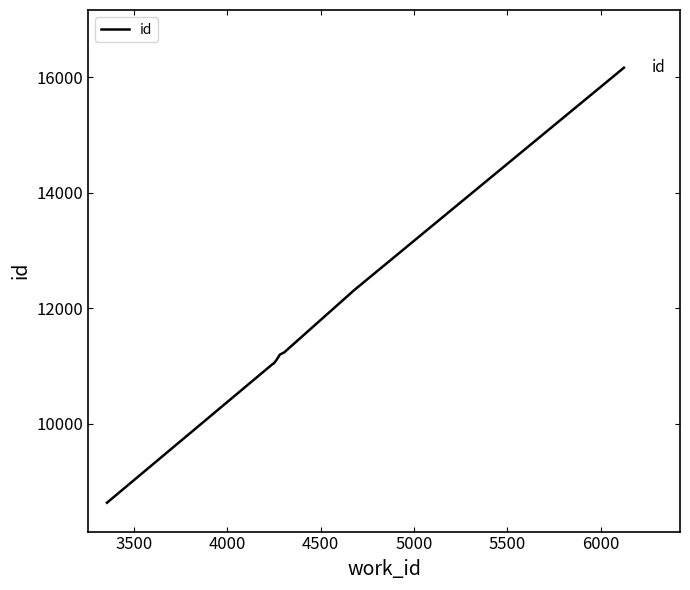

What is the difference between the maximum and minimum values?

7537